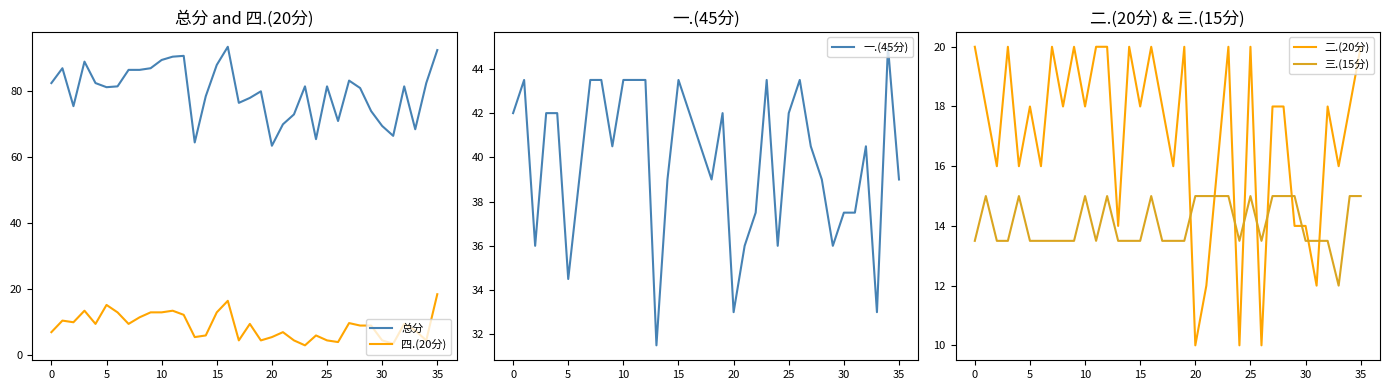

True or false: 总分 has a value of 92.5 at 35.

True